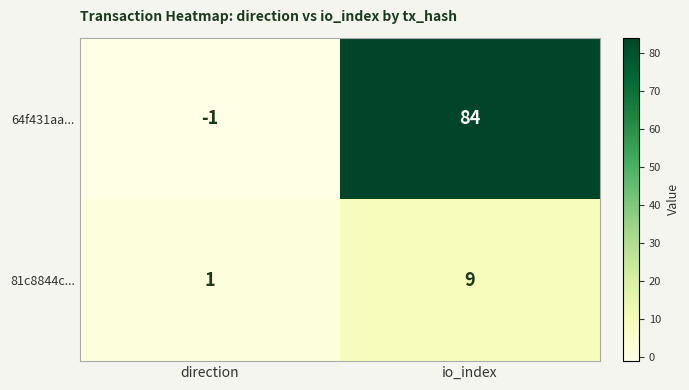

What is the highest value of the 64f431aa... series?

84